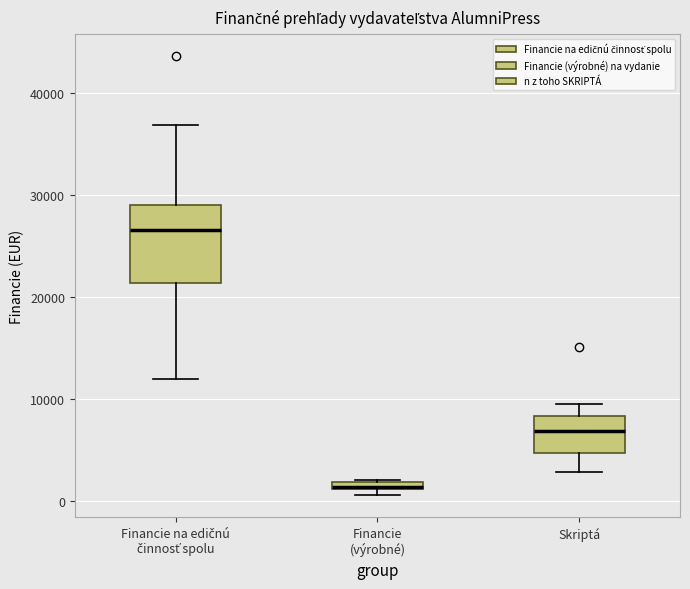

Which box's median line is the highest?

Financie na edičnú činnosť spolu